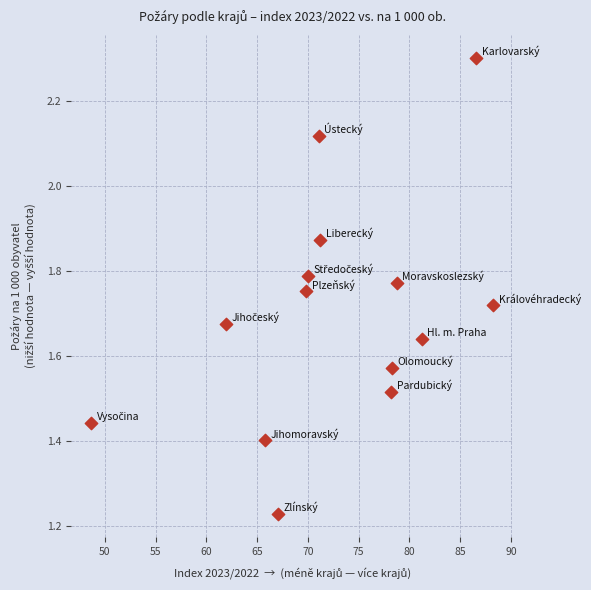

What is the range of Y values (max minus min)?

1.1